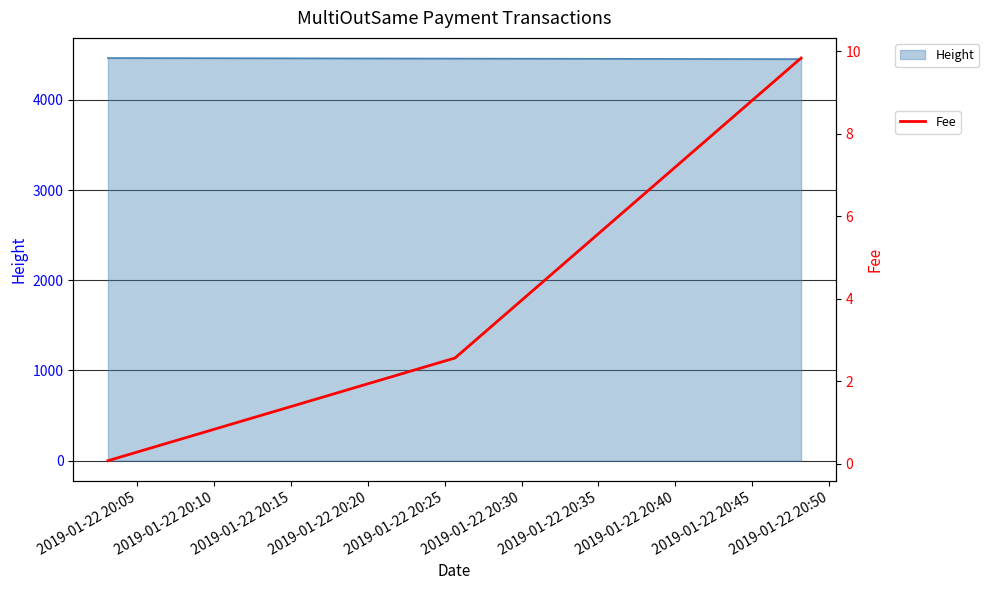

What is the maximum value for Fee?

9.8